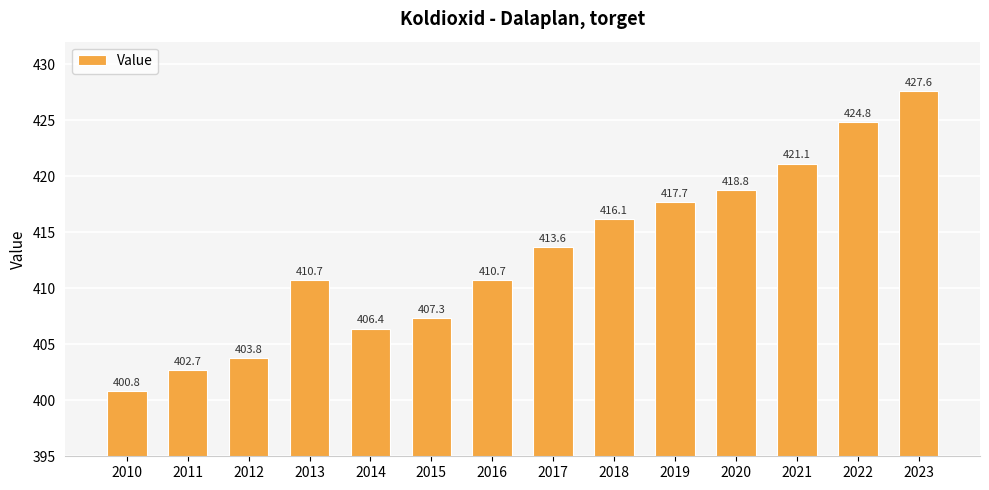

How many bars are there in total?

14